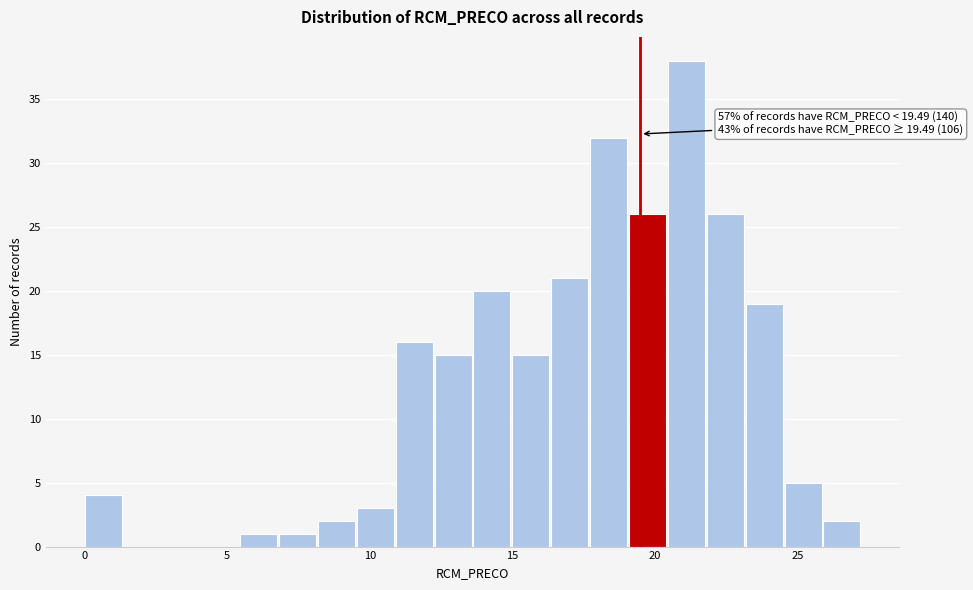

Read against the x-axis, roughly where is the centre of the tallest bar?

21.0